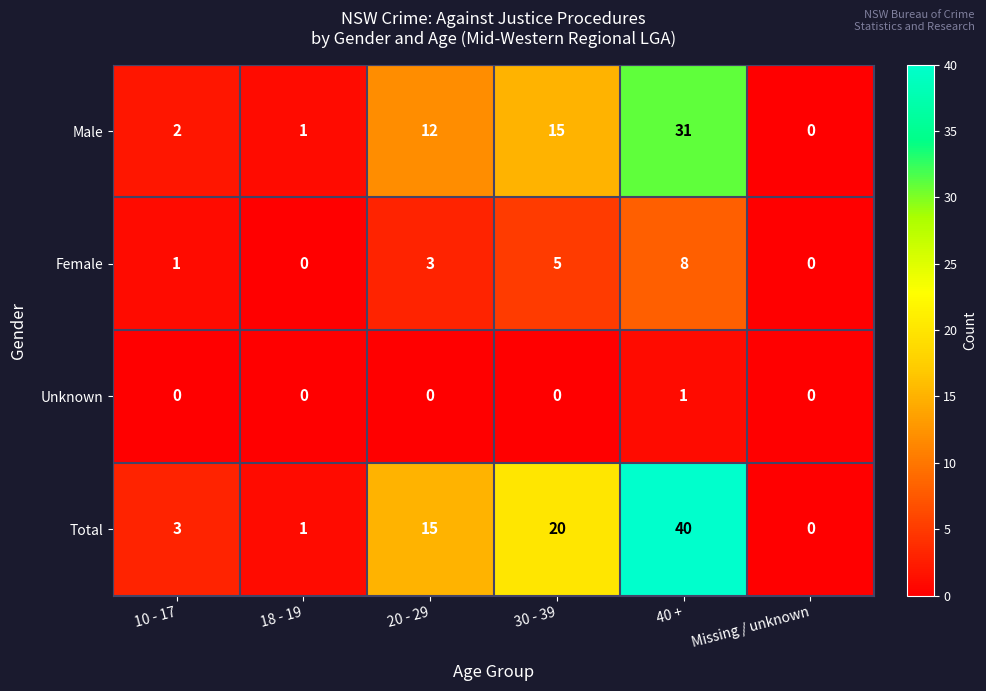

What is the difference between the Total values at 10 - 17 and 20 - 29?

12